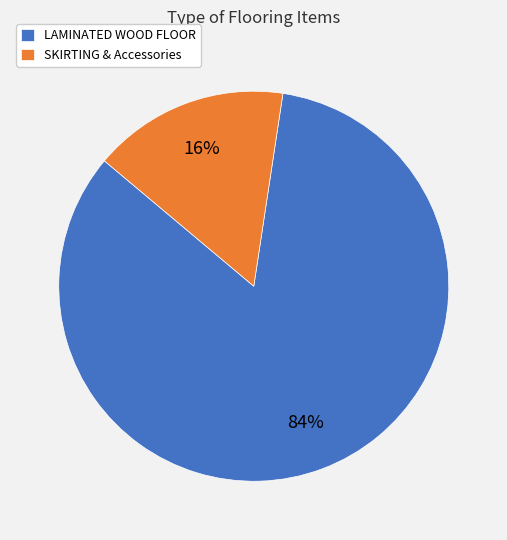

Do SKIRTING & Accessories and LAMINATED WOOD FLOOR together represent more than half of the pie?

Yes